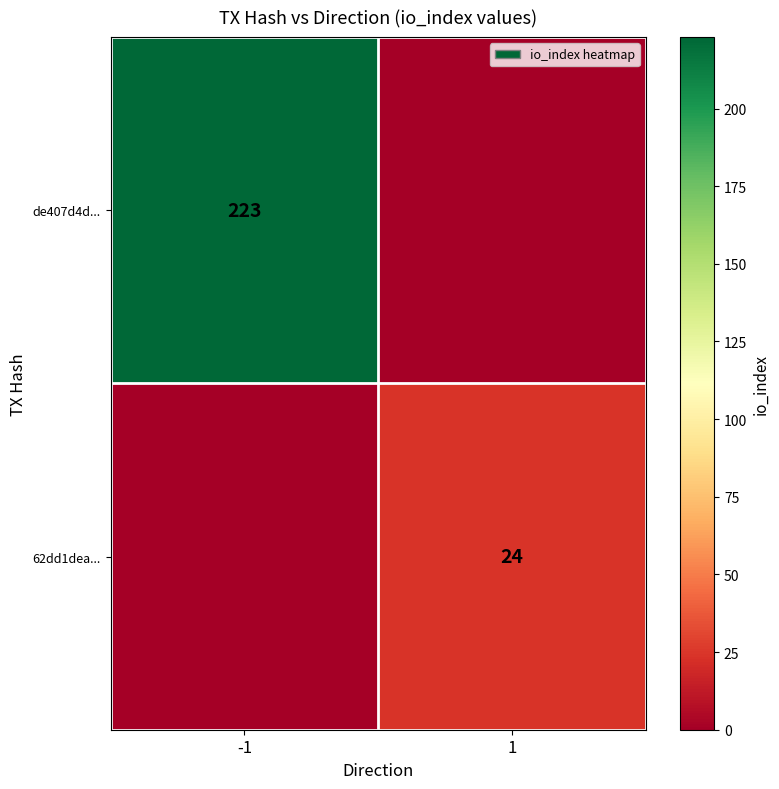

Is it true that 62dd1dea... equals 24 at 1?

True